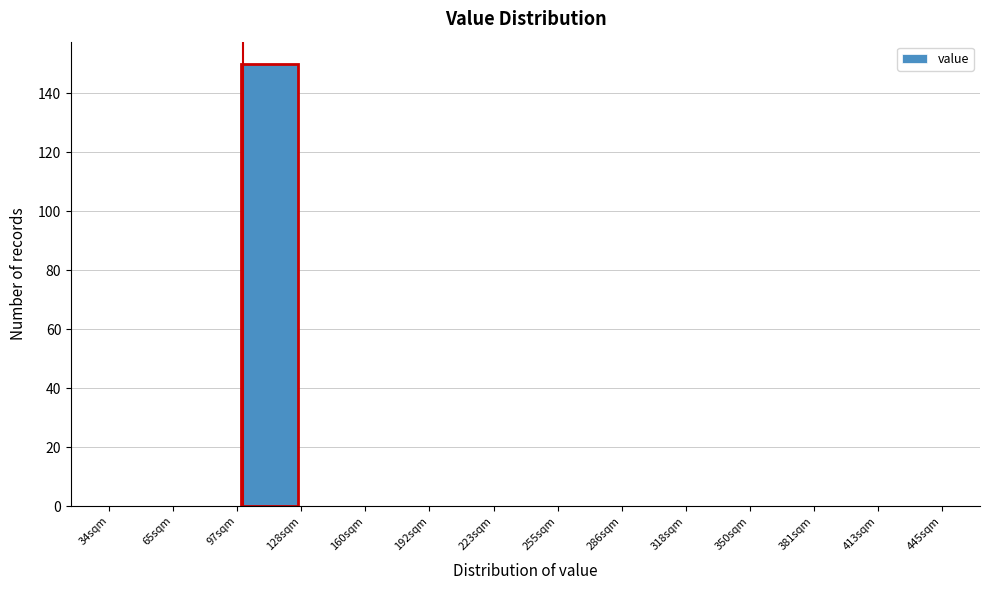

Over which range of the x-axis is the bar tallest?

95 to 130